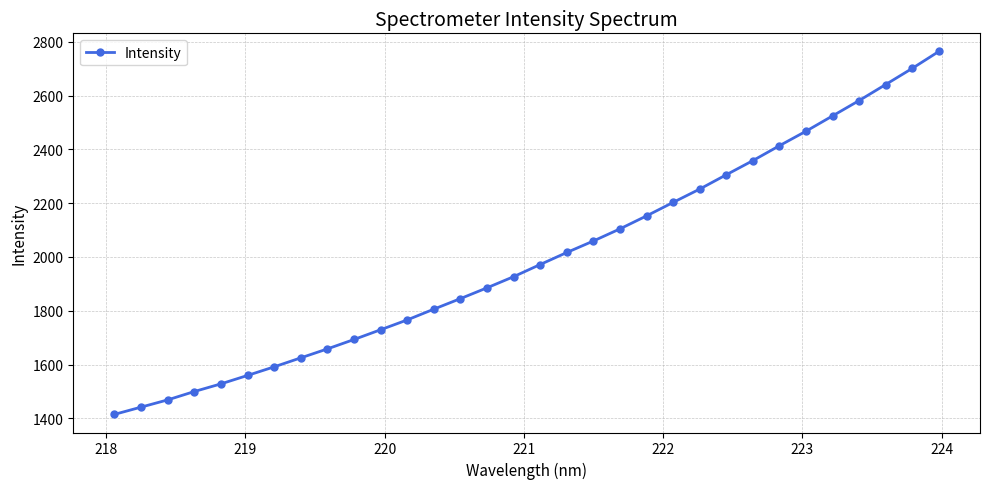

What is the sum of all values?

63955.8